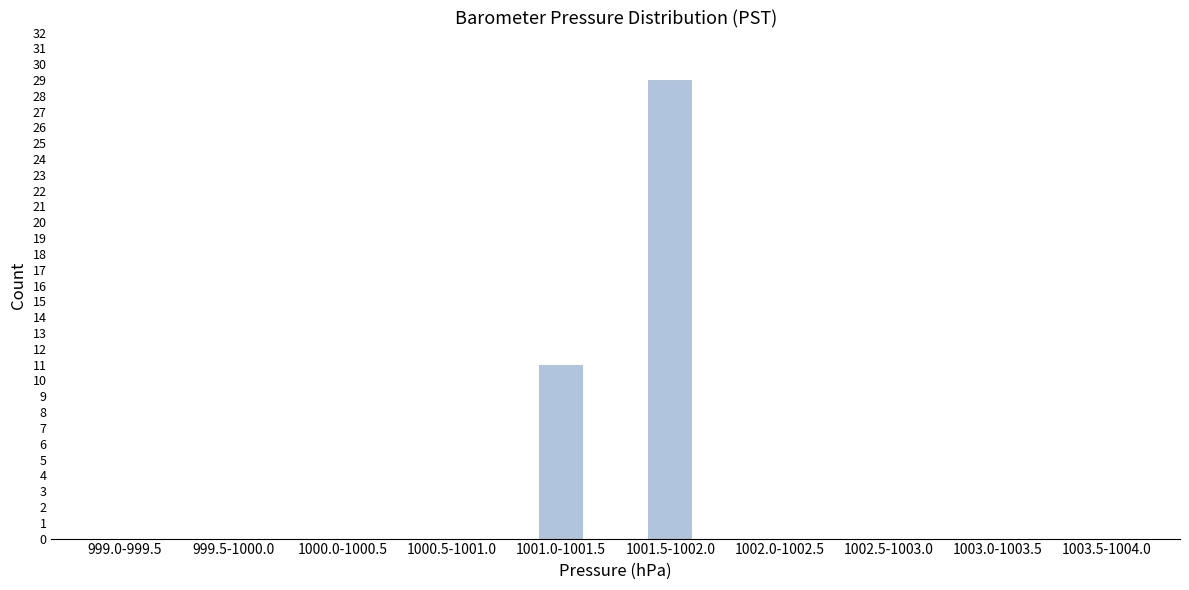

Reading right to left, extract all data points from this chart.

1003.5-1004.0=0	1003.0-1003.5=0	1002.5-1003.0=0	1002.0-1002.5=0	1001.5-1002.0=29	1001.0-1001.5=11	1000.5-1001.0=0	1000.0-1000.5=0	999.5-1000.0=0	999.0-999.5=0